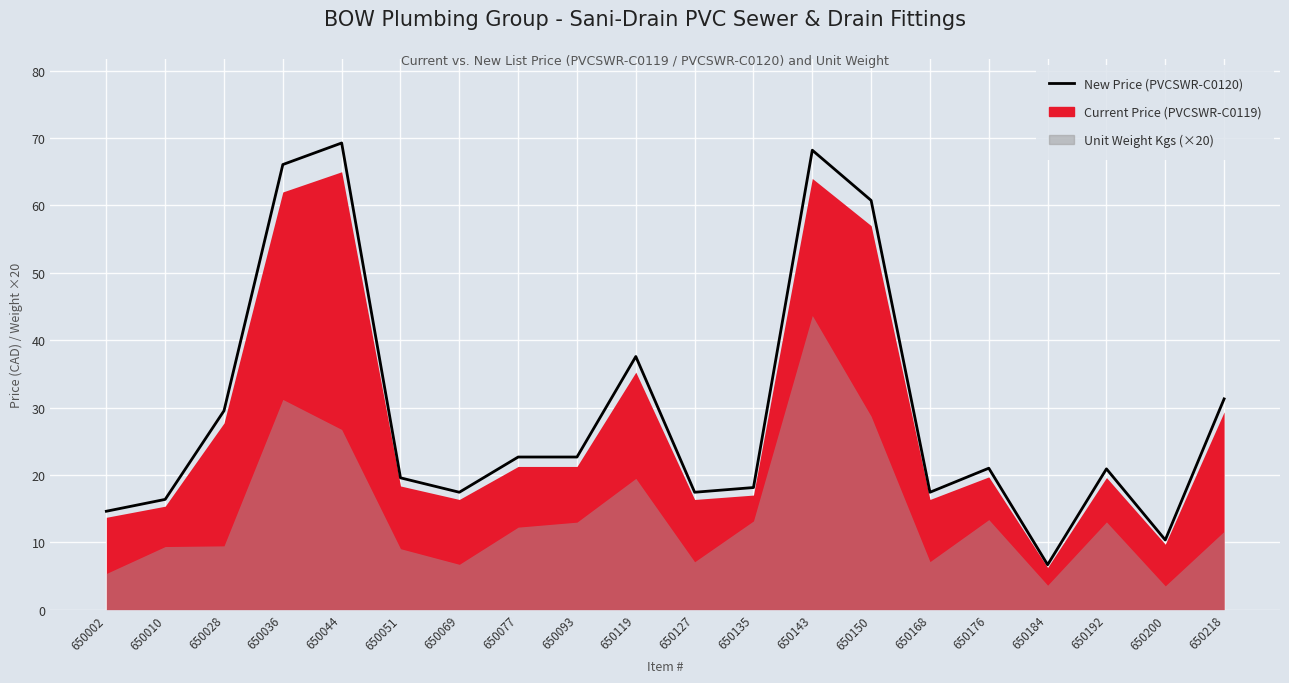

Which category has the highest value across all series?

650044